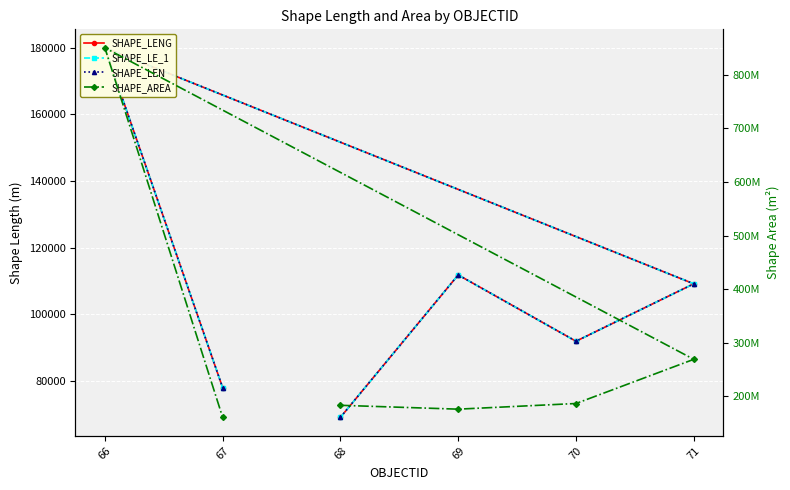

Which series has the largest total across all categories?

SHAPE_AREA